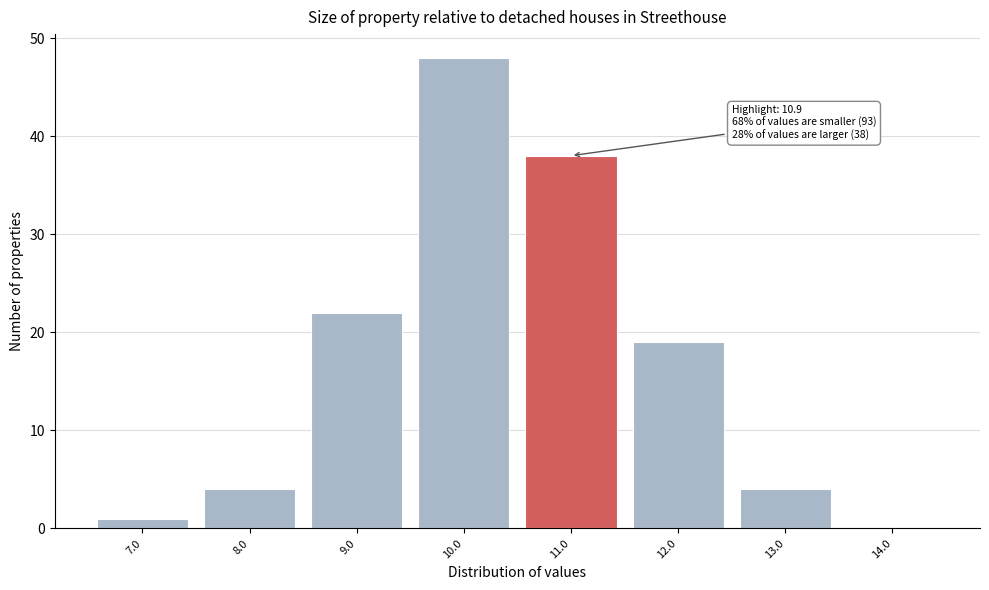

Over which range of the x-axis is the bar tallest?

9.5 to 10.5